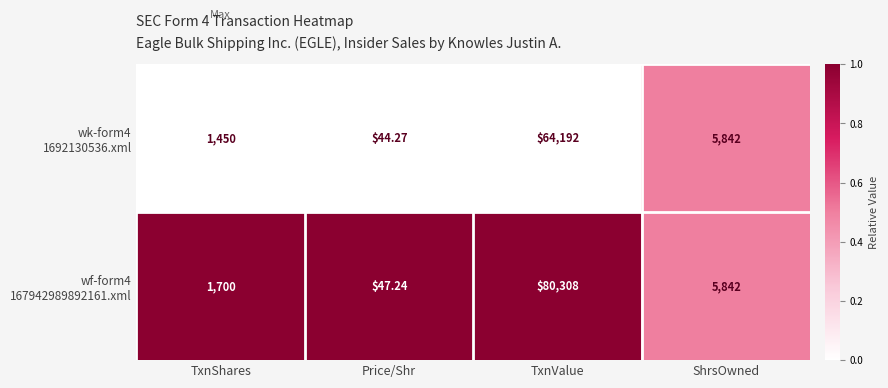

At which category is the sum across all series the highest?

TxnValue